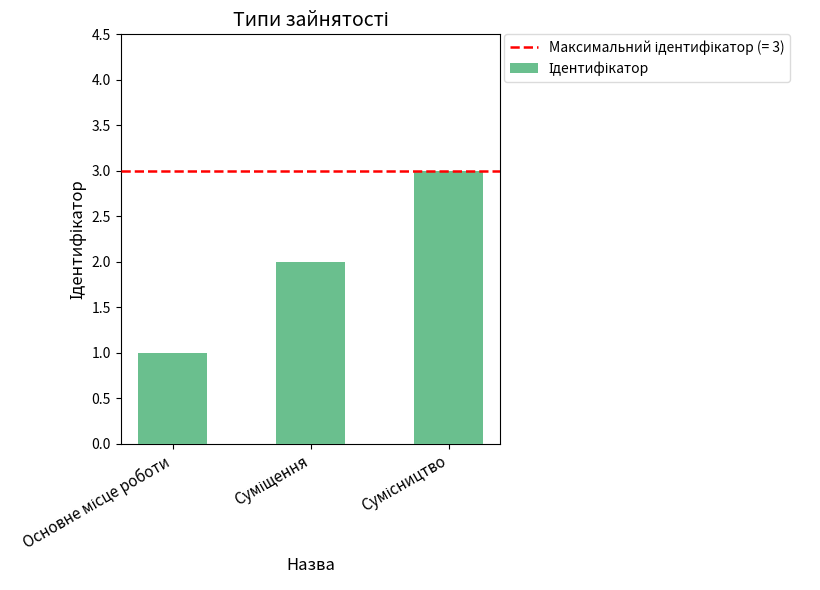

What is the value of the 2nd bar from the left?

2